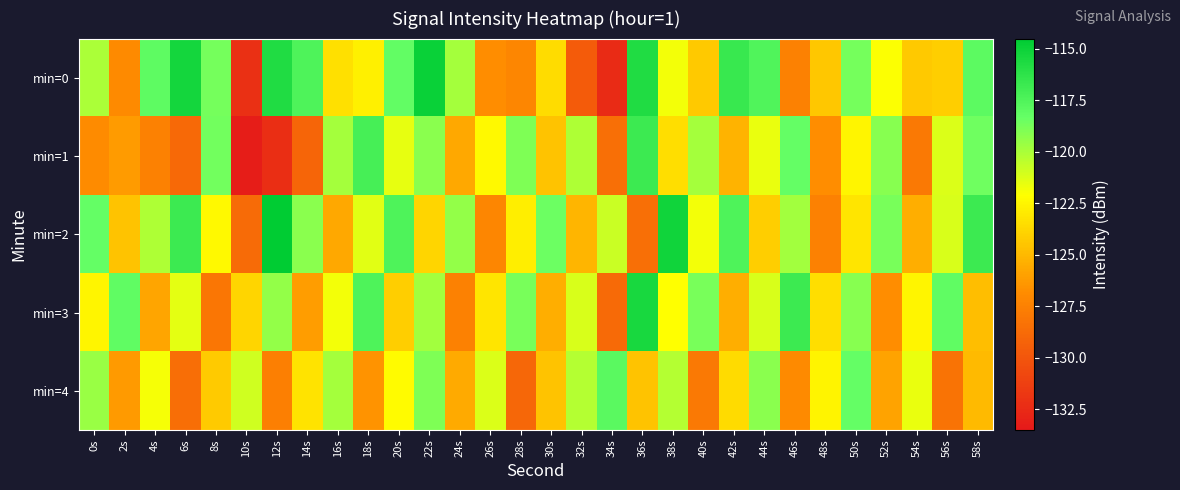

Count the number of categories in the chart.

30